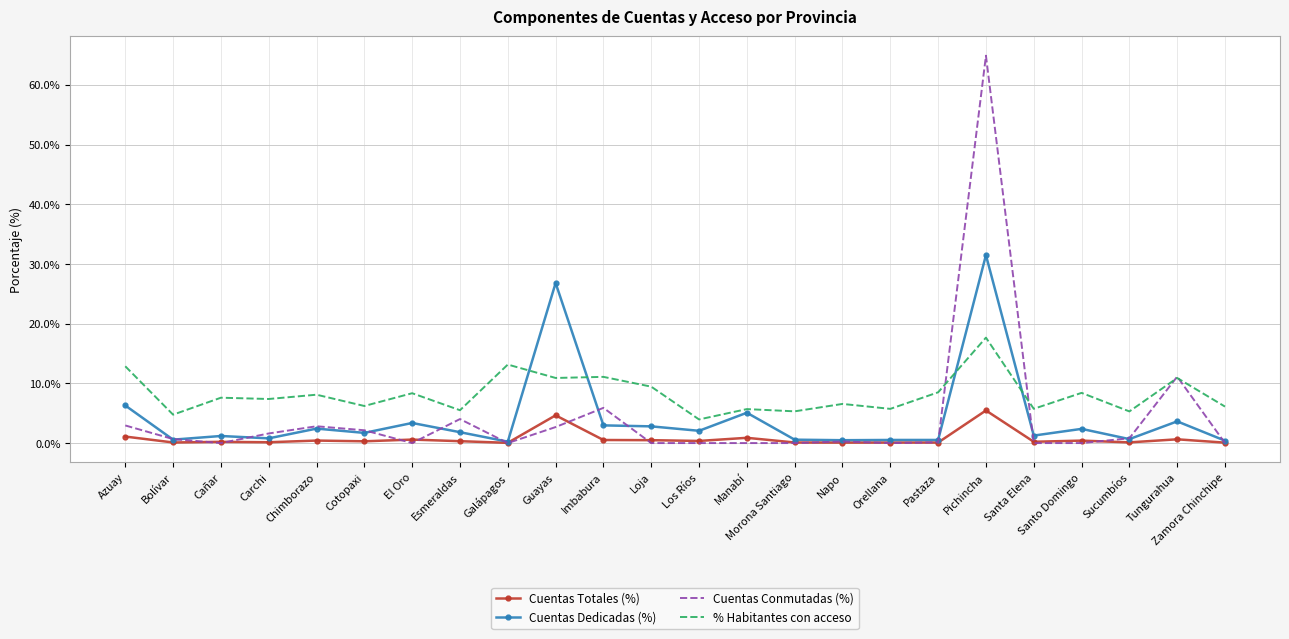

Between Napo and Zamora Chinchipe, which series saw the biggest shift?

% Habitantes con acceso